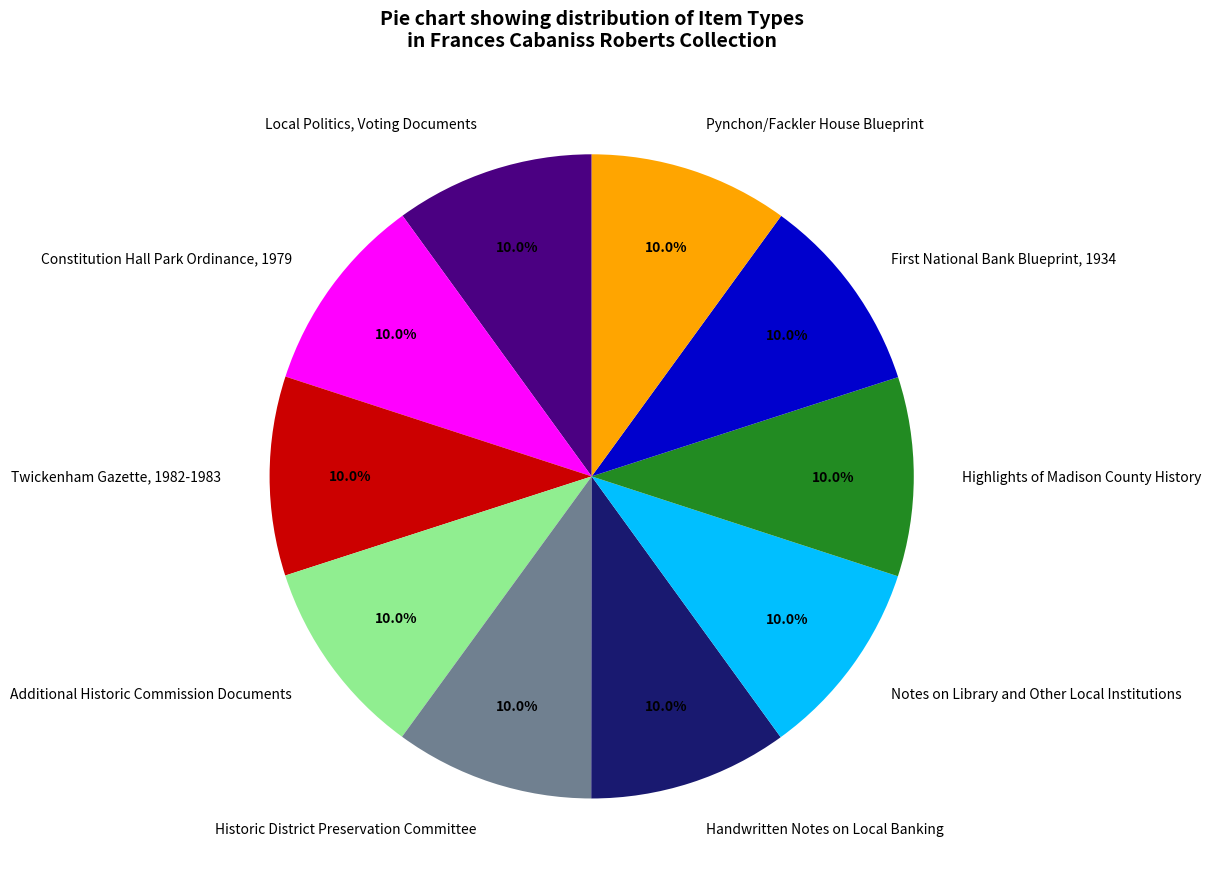

Approximately how many times larger is the value at Pynchon/Fackler House Blueprint compared to Constitution Hall Park Ordinance, 1979?

1.0